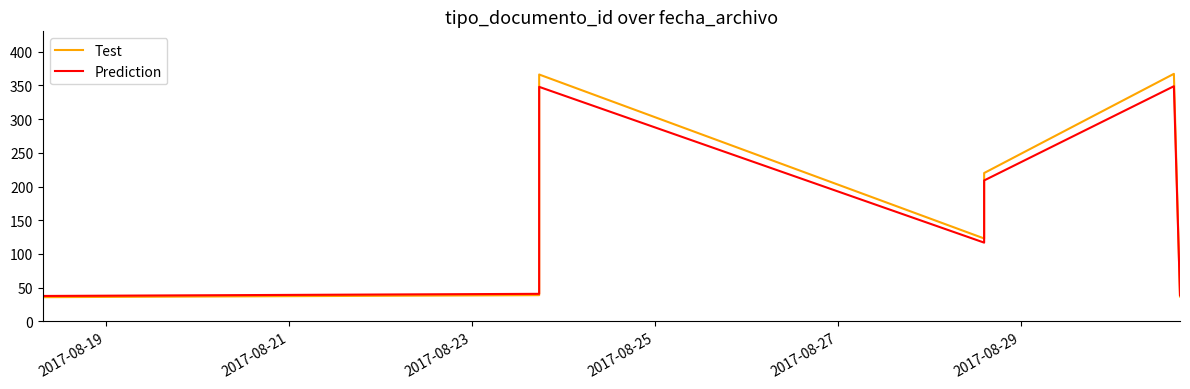

True or false: Prediction has more than 1 interior local peaks.

True